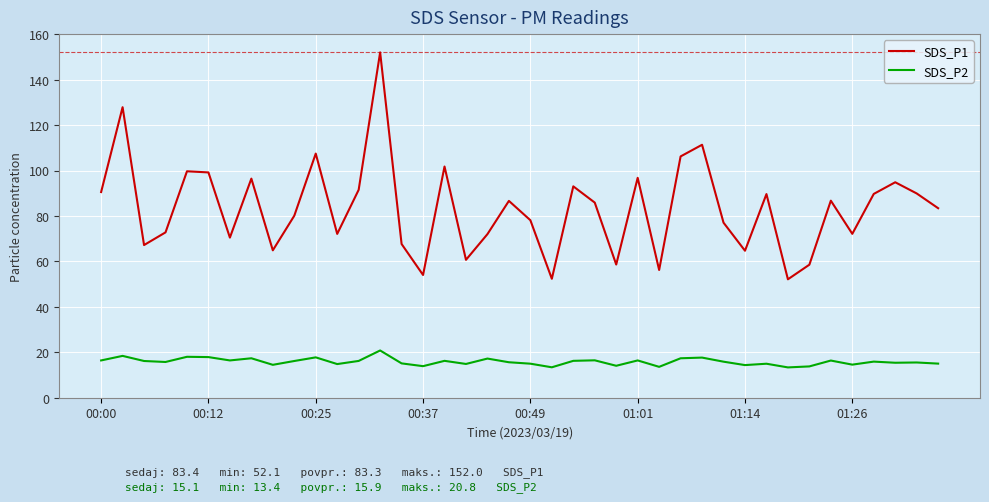

List the series in order of their peak value, lowest first.

SDS_P2, SDS_P1